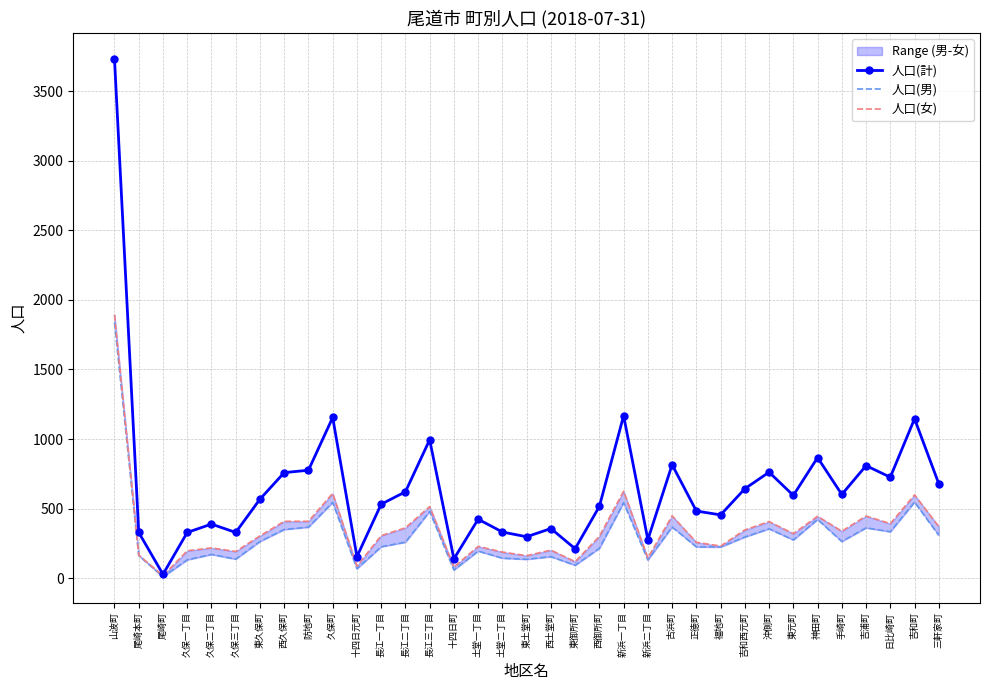

What value does the 人口(計) series have at 土堂一丁目?

424